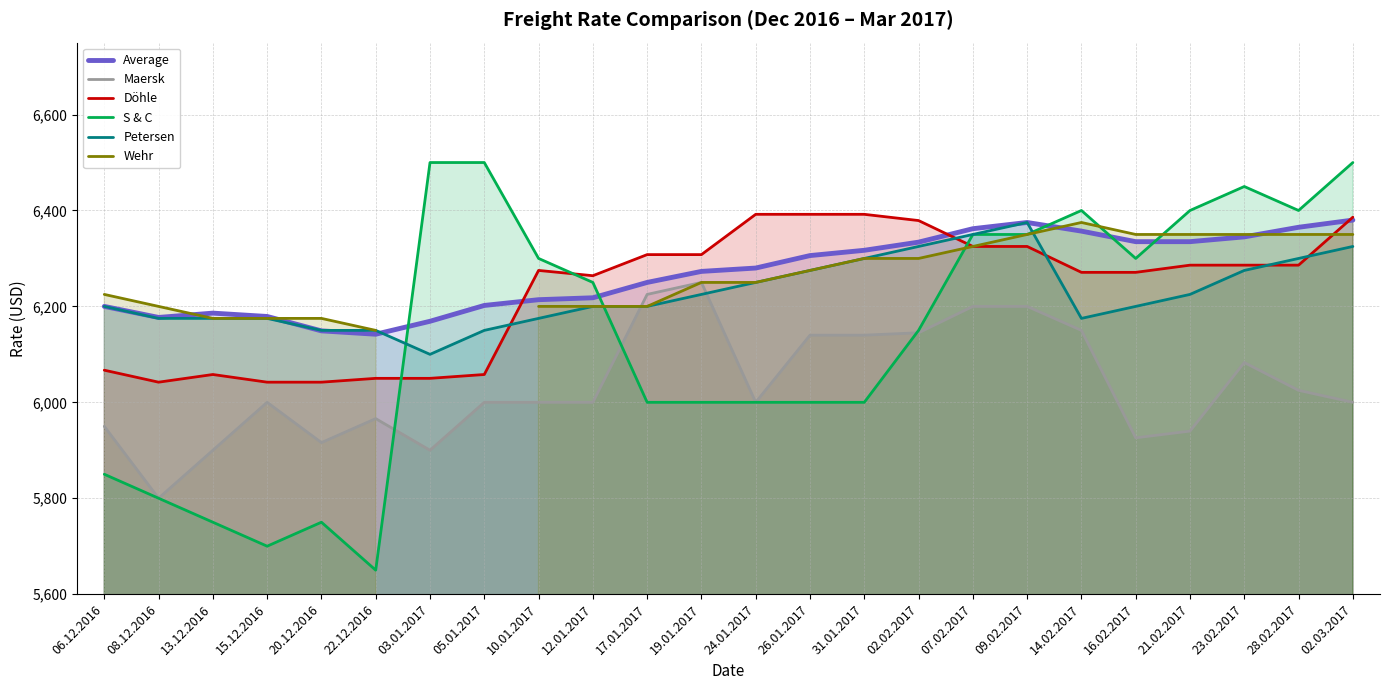

At which category is the sum across all series the highest?

09.02.2017